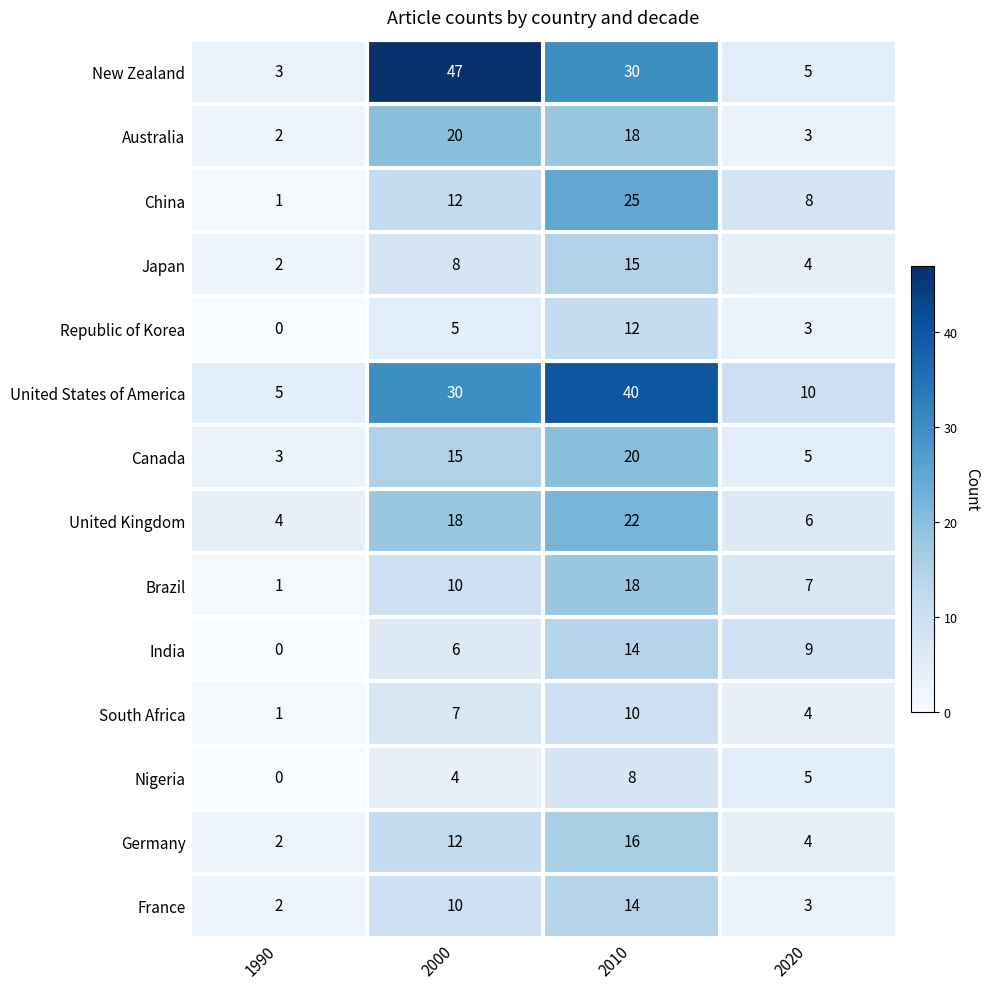

Is the value of South Africa at 2010 greater than the value of Republic of Korea at 2020?

Yes